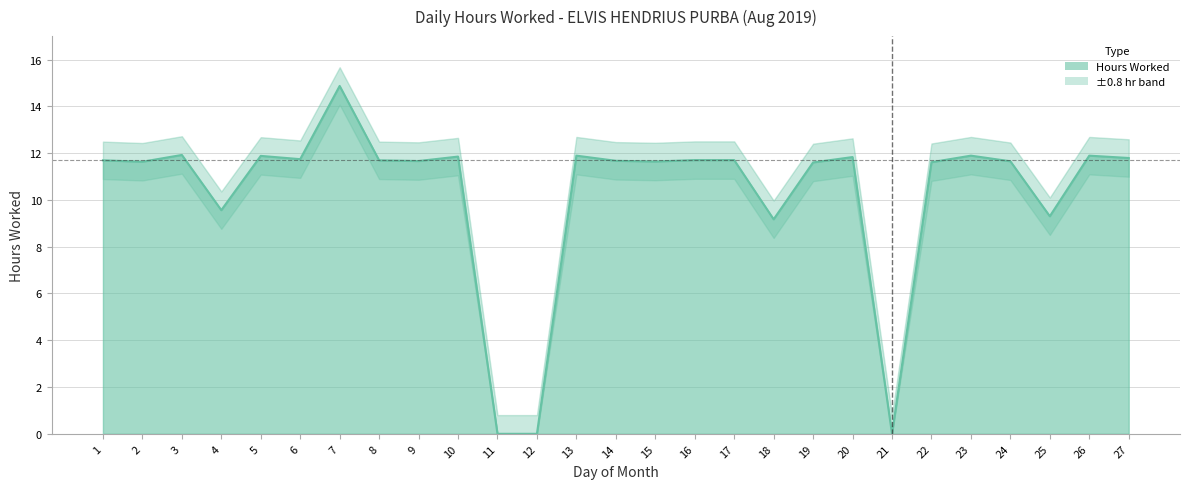

Reading left to right, extract all data points from this chart.

1=11.7	2=11.6	3=11.9	4=9.6	5=11.9	6=11.7	7=14.9	8=11.7	9=11.7	10=11.8	11=0.0	12=0.0	13=11.9	14=11.7	15=11.6	16=11.7	17=11.7	18=9.2	19=11.6	20=11.8	21=0.0	22=11.6	23=11.9	24=11.7	25=9.3	26=11.9	27=11.8